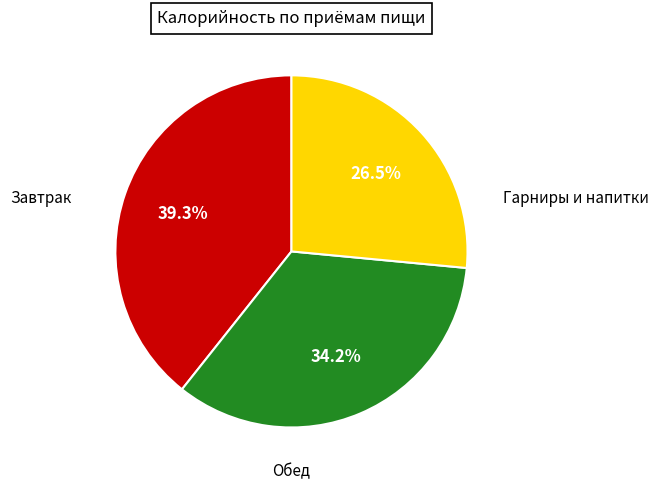

How many segments does this pie chart have?

3